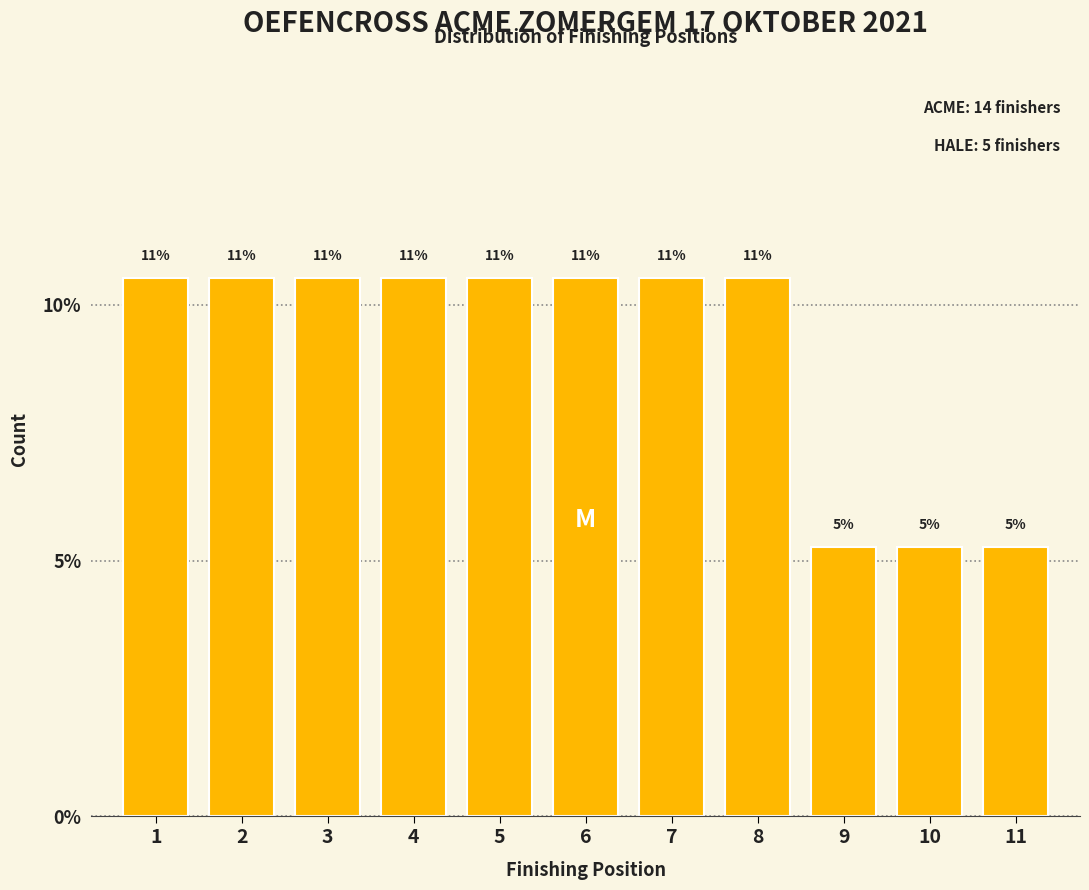

Are the bars horizontal?

No